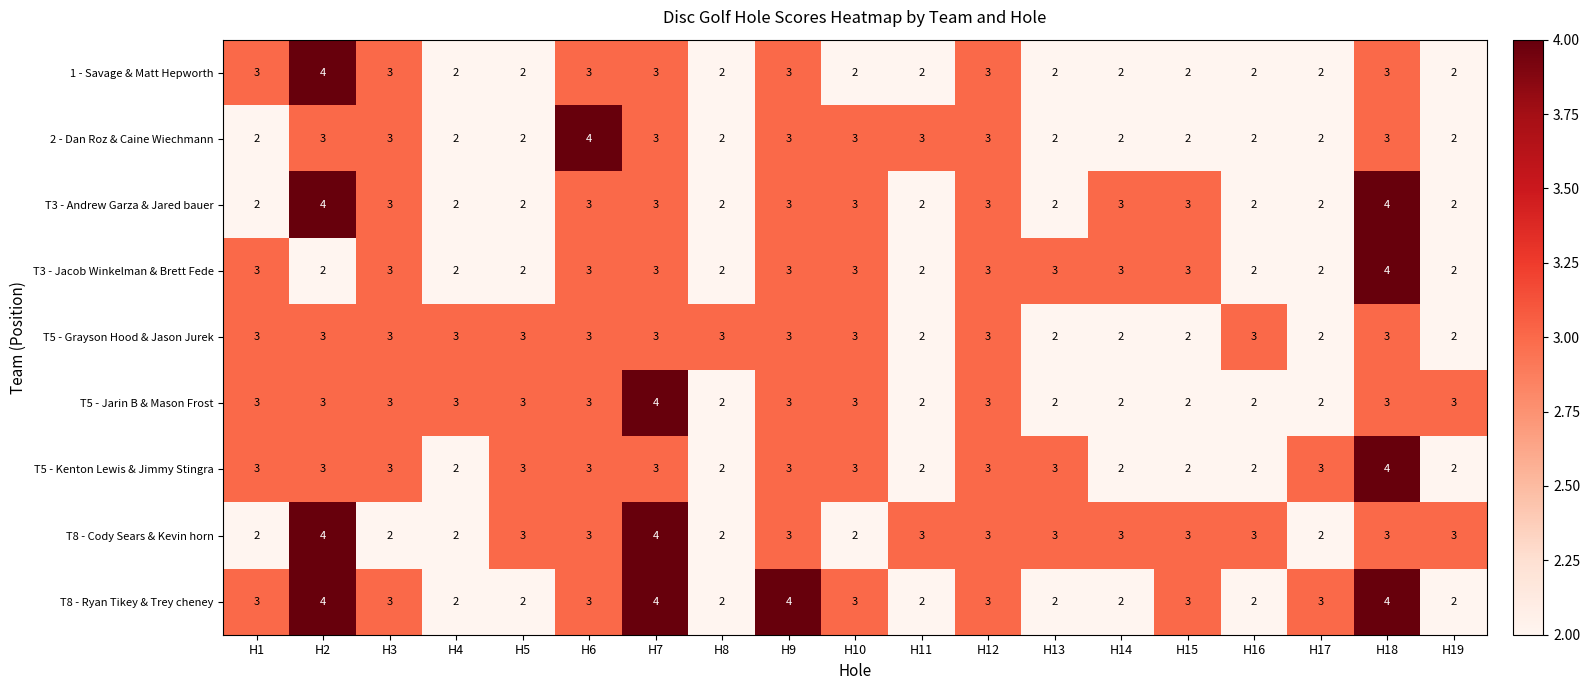

Count the T8 - Ryan Tikey & Trey cheney values in the range 2 to 3.

15